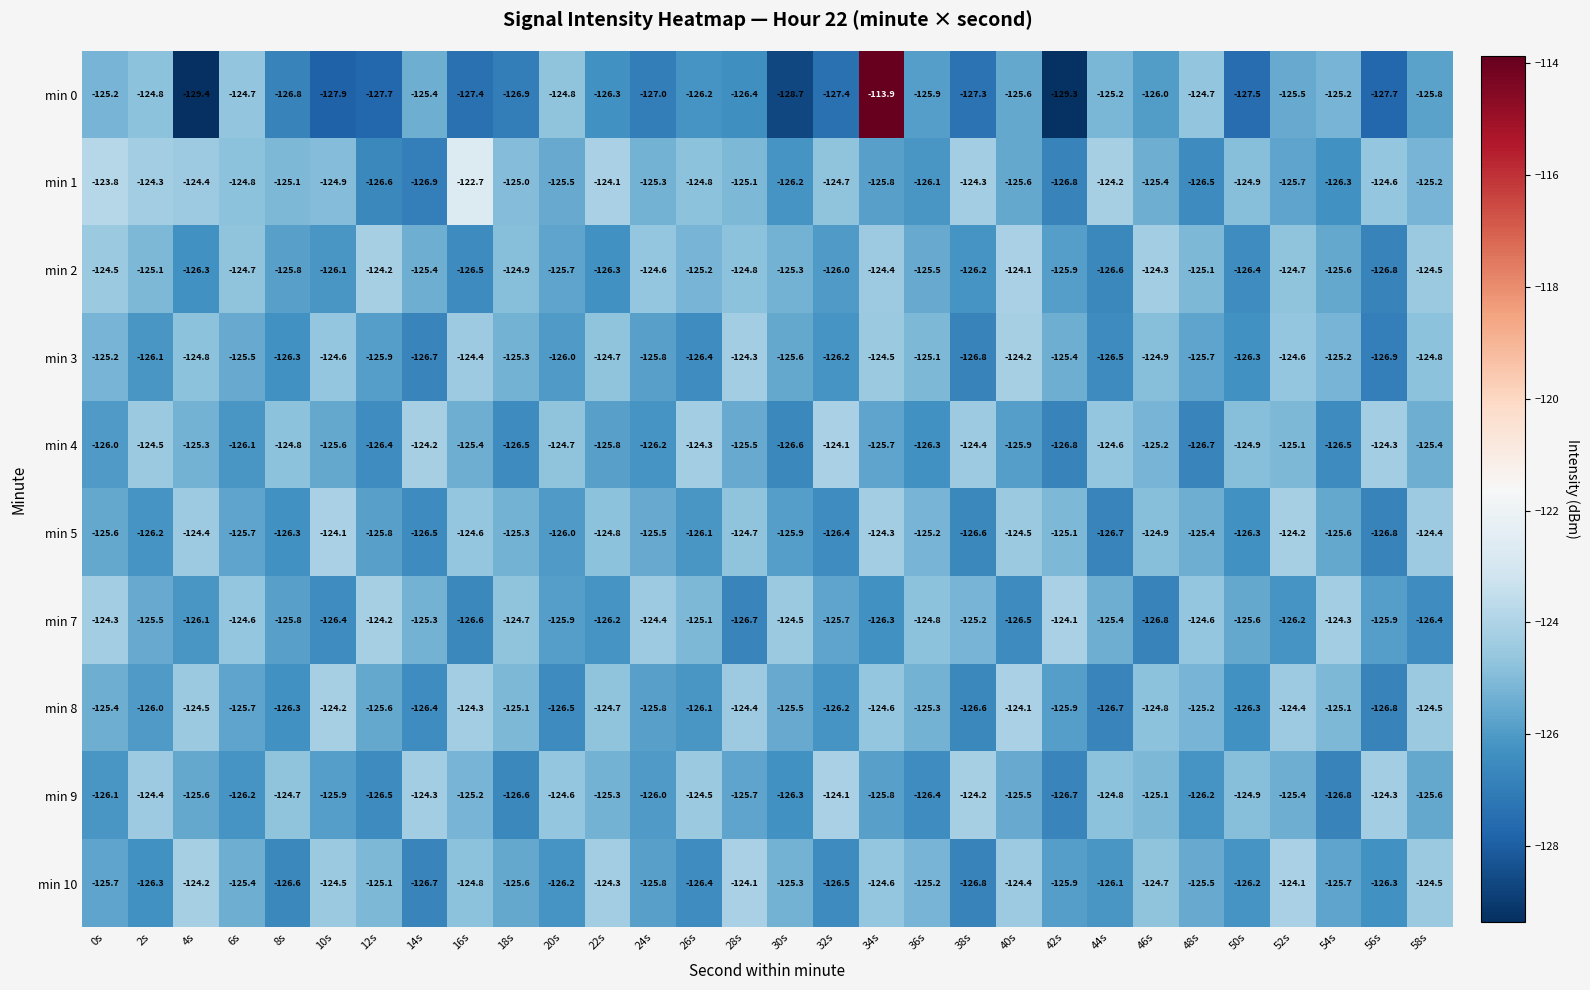

At which category is the sum across all series the highest?

34s